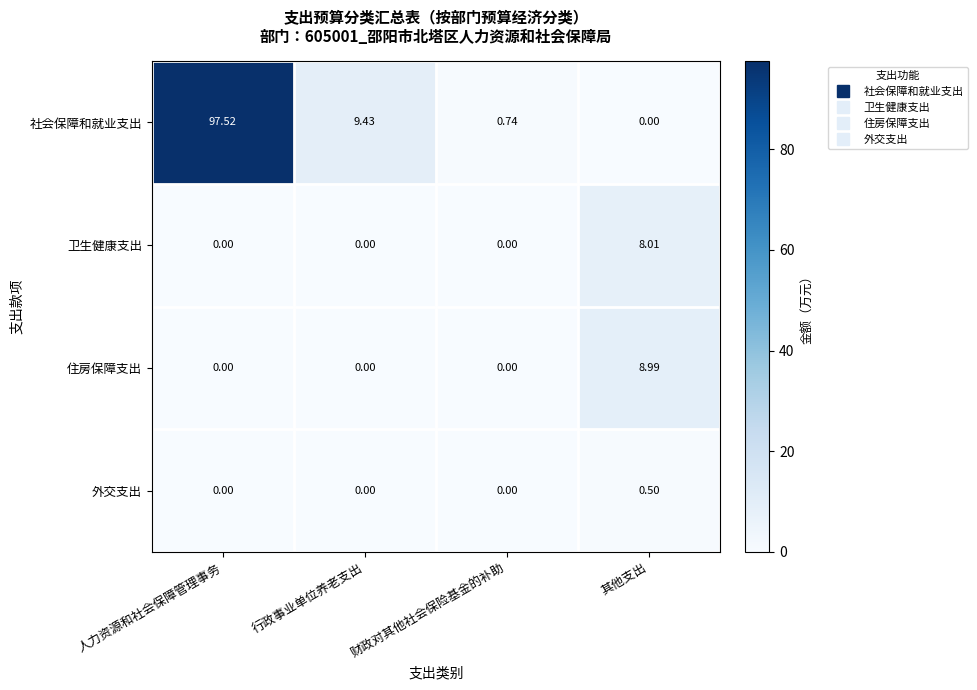

Which series has the largest range (max minus min)?

社会保障和就业支出